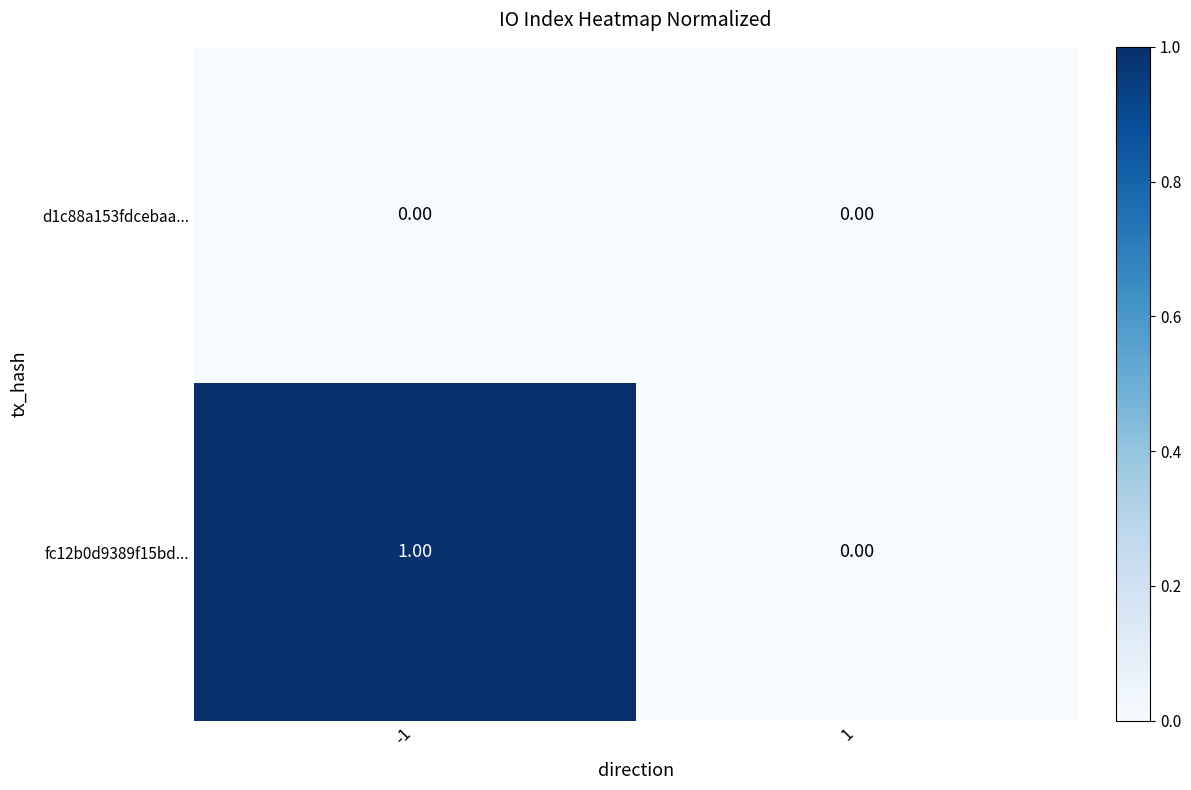

Which series has the largest total across all categories?

fc12b0d9389f15bd...